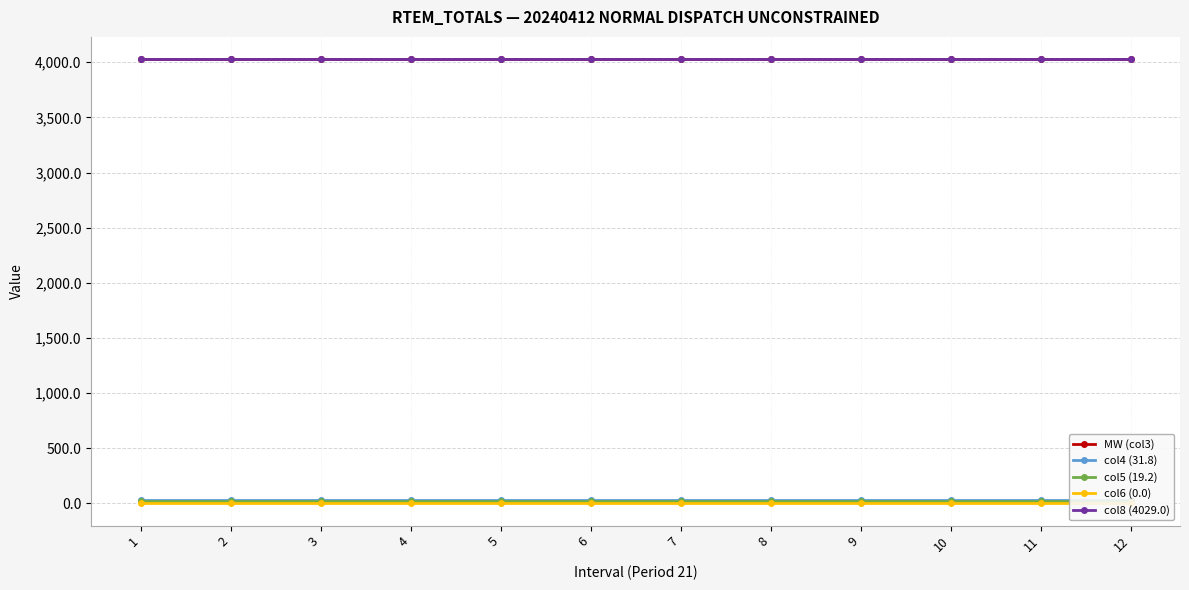

Is it true that col4 (31.8) equals 31.8 at 11?

True